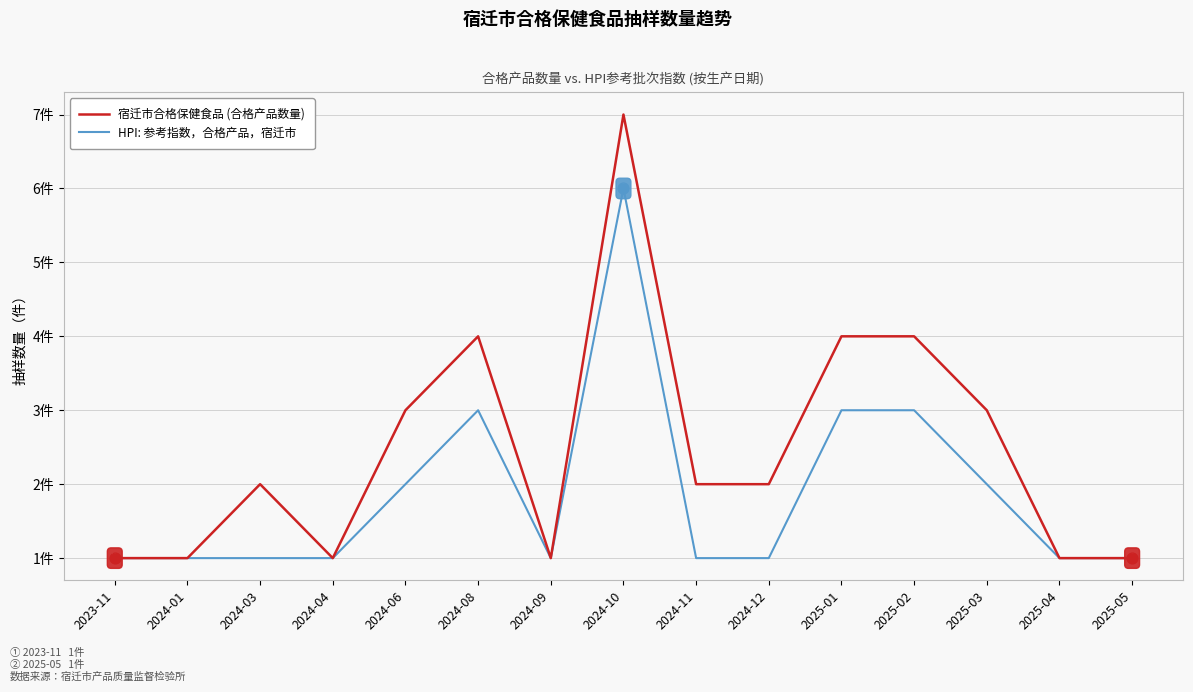

What are all the series names shown in the legend?

宿迁市合格保健食品 (合格产品数量), HPI: 参考指数，合格产品，宿迁市